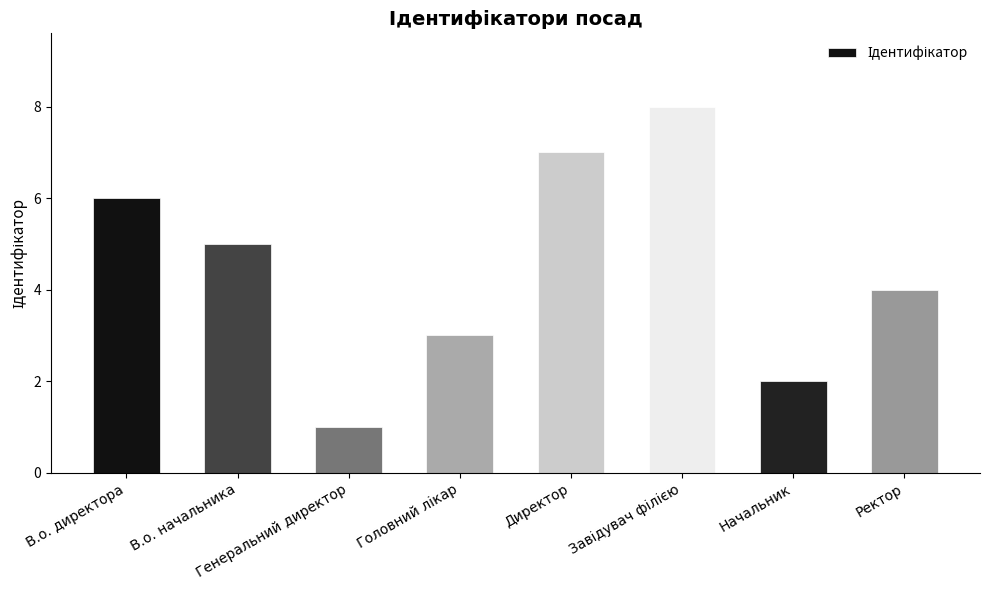

What is the label of the 2nd bar from the left?

В.о. начальника